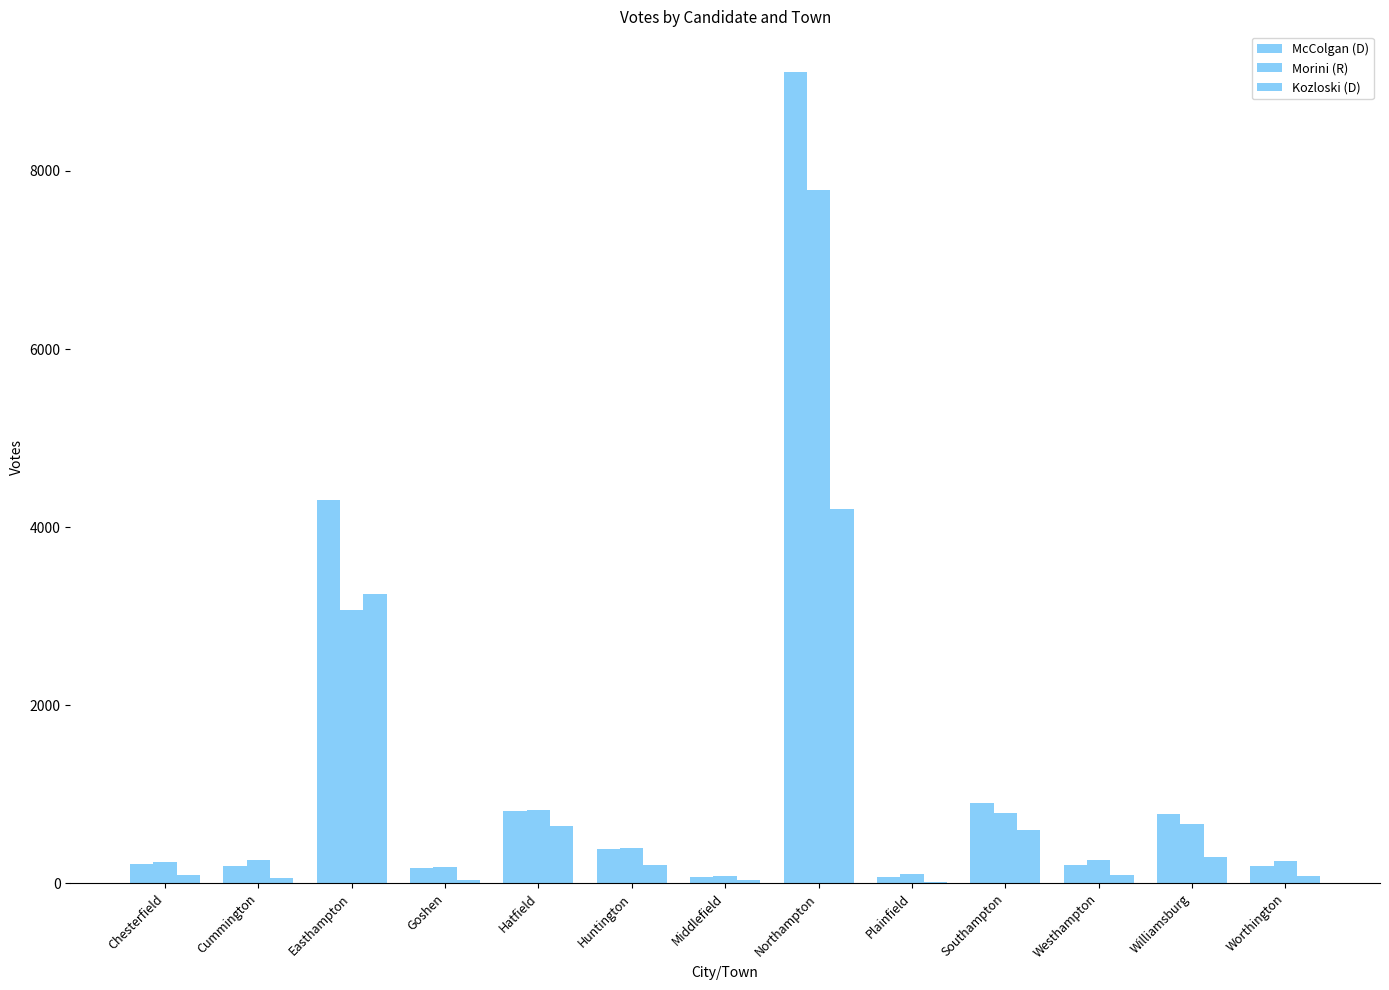

Between Chesterfield and Plainfield, which series saw the biggest shift?

McColgan (D)